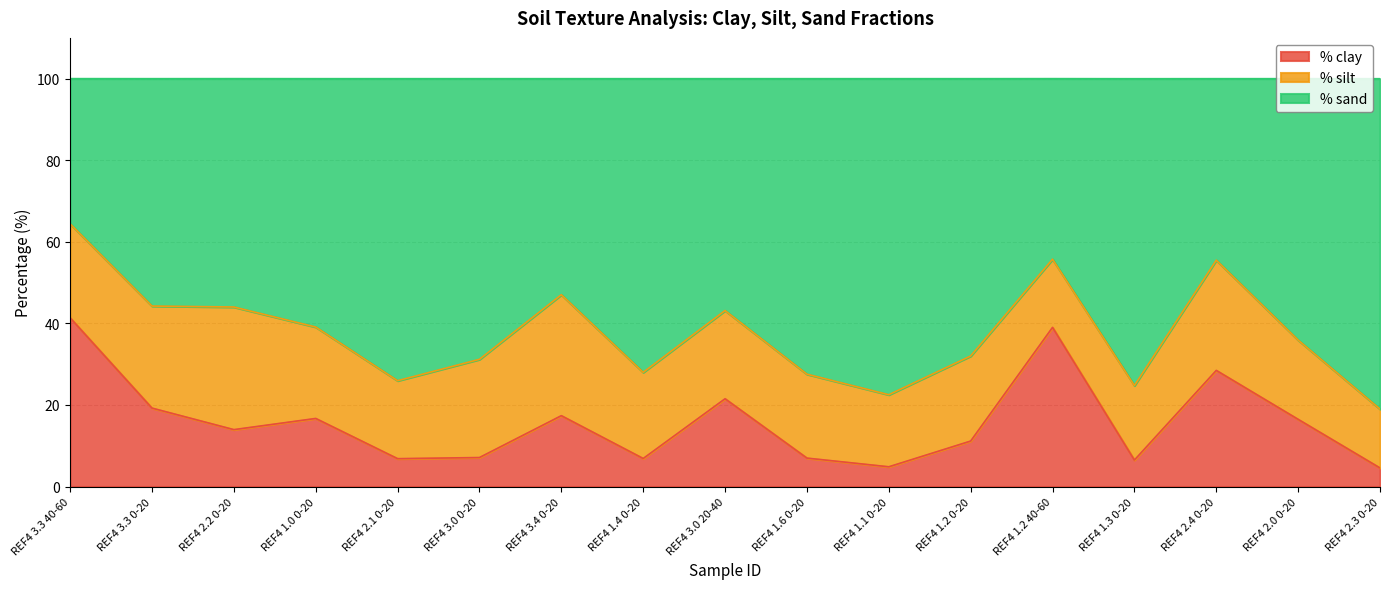

At which label does % clay reach its peak?

REF4 3.3 40-60